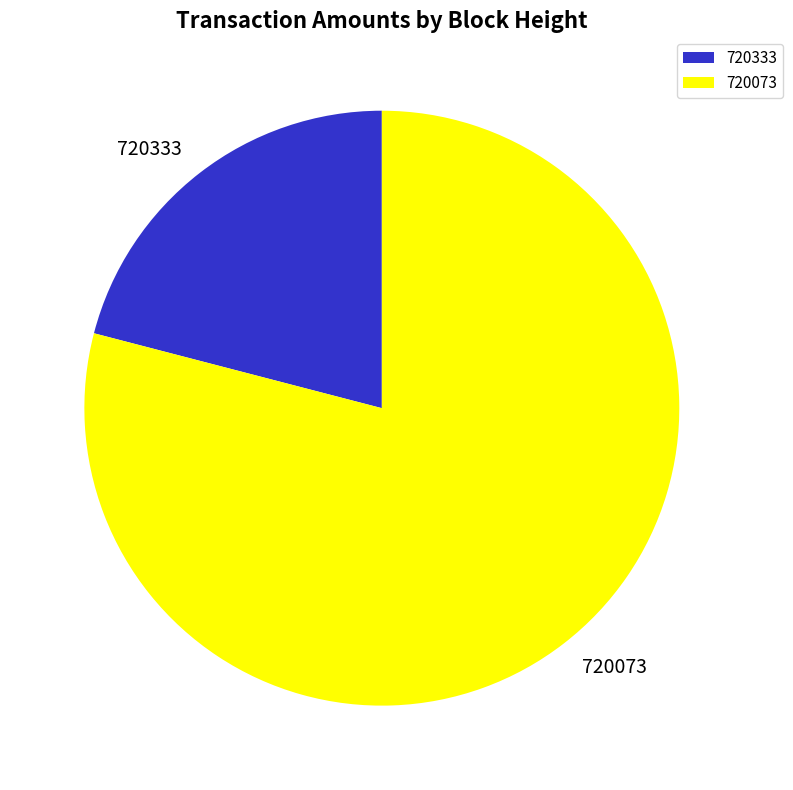

How many segments does this pie chart have?

2